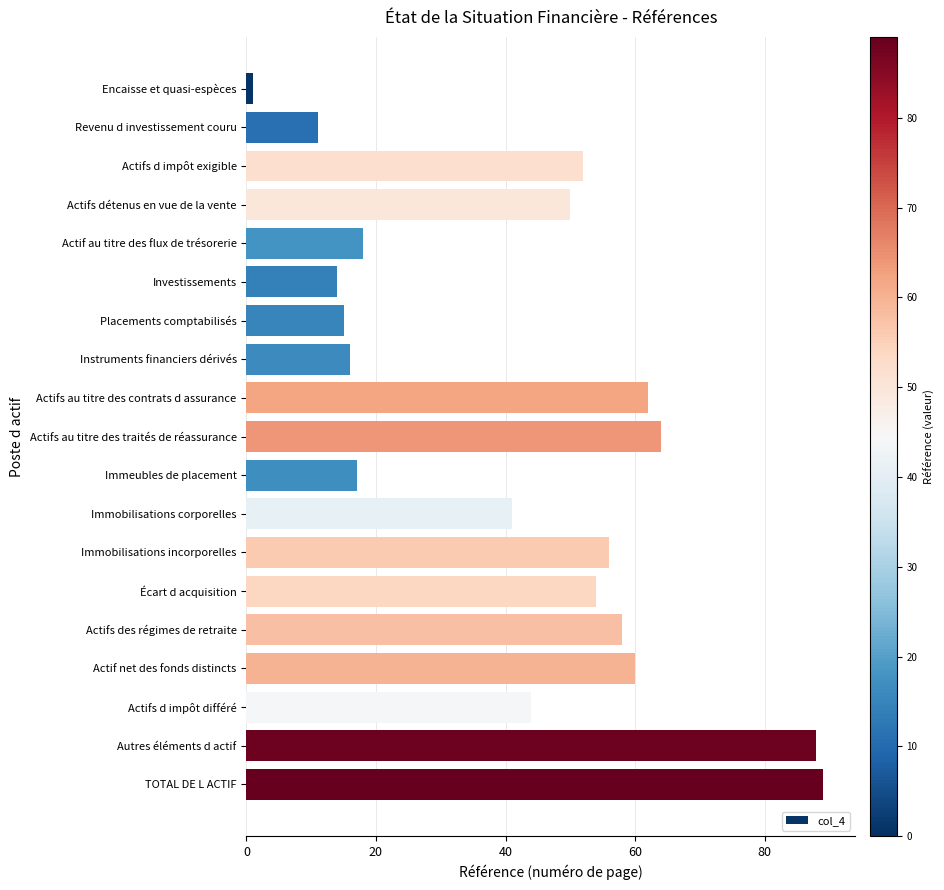

Rank the categories by value from lowest to highest.

Encaisse et quasi-espèces, Revenu d investissement couru, Investissements, Placements comptabilisés, Instruments financiers dérivés, Immeubles de placement, Actif au titre des flux de trésorerie, Immobilisations corporelles, Actifs d impôt différé, Actifs détenus en vue de la vente, Actifs d impôt exigible, Écart d acquisition, Immobilisations incorporelles, Actifs des régimes de retraite, Actif net des fonds distincts, Actifs au titre des contrats d assurance, Actifs au titre des traités de réassurance, Autres éléments d actif, TOTAL DE L ACTIF